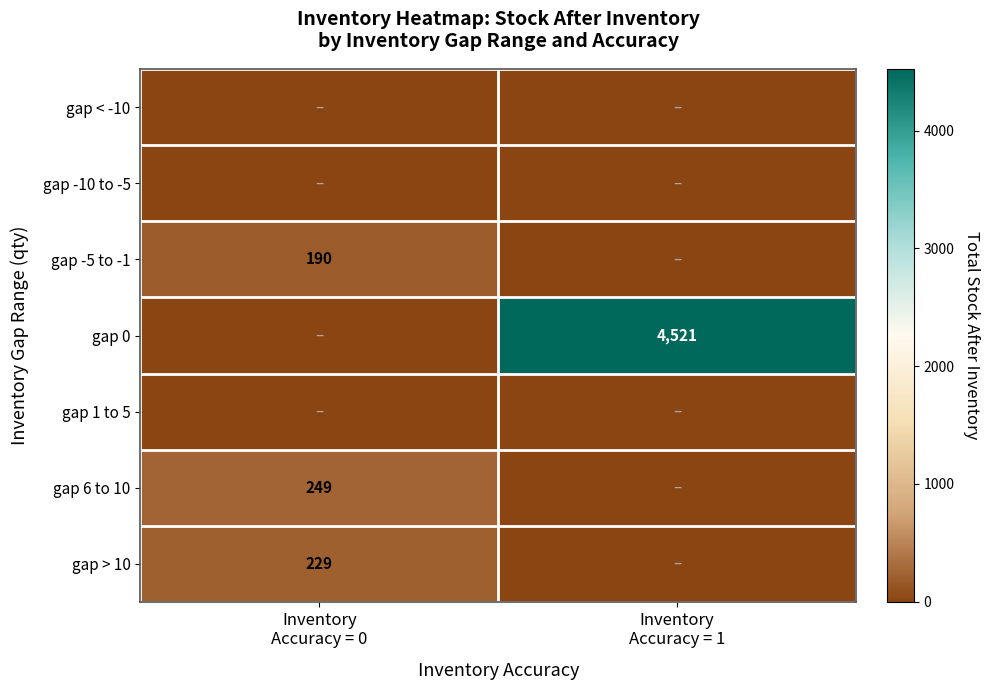

The value of gap > 10 at Inventory Accuracy = 0 is 307. True or false?

False